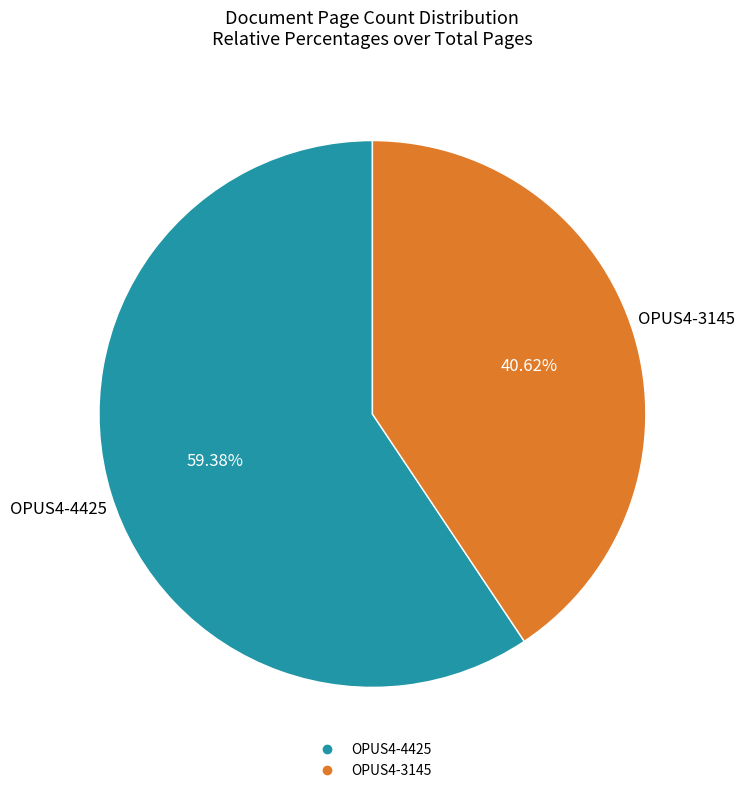

What is the total percentage of OPUS4-3145 and OPUS4-4425?

100.0%